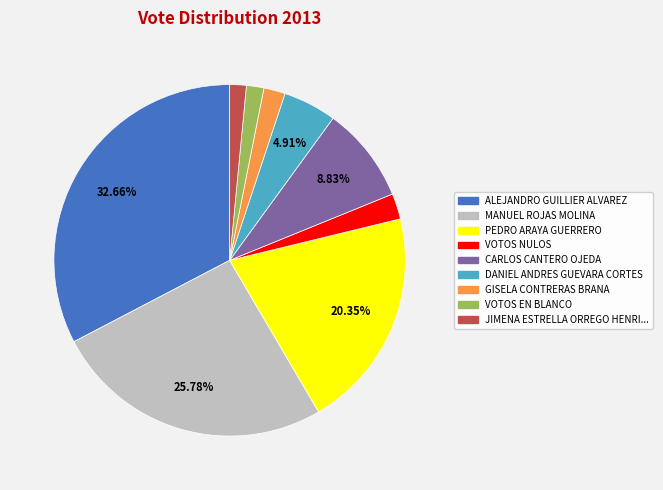

Is there any slice that represents more than half of the pie?

No